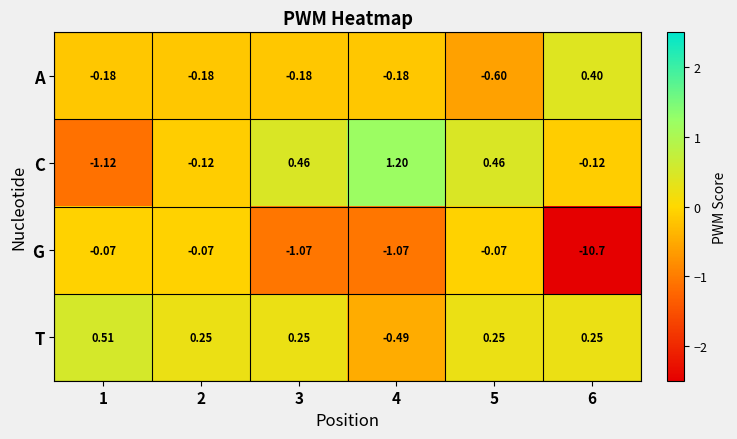

How many distinct data groups are displayed?

4